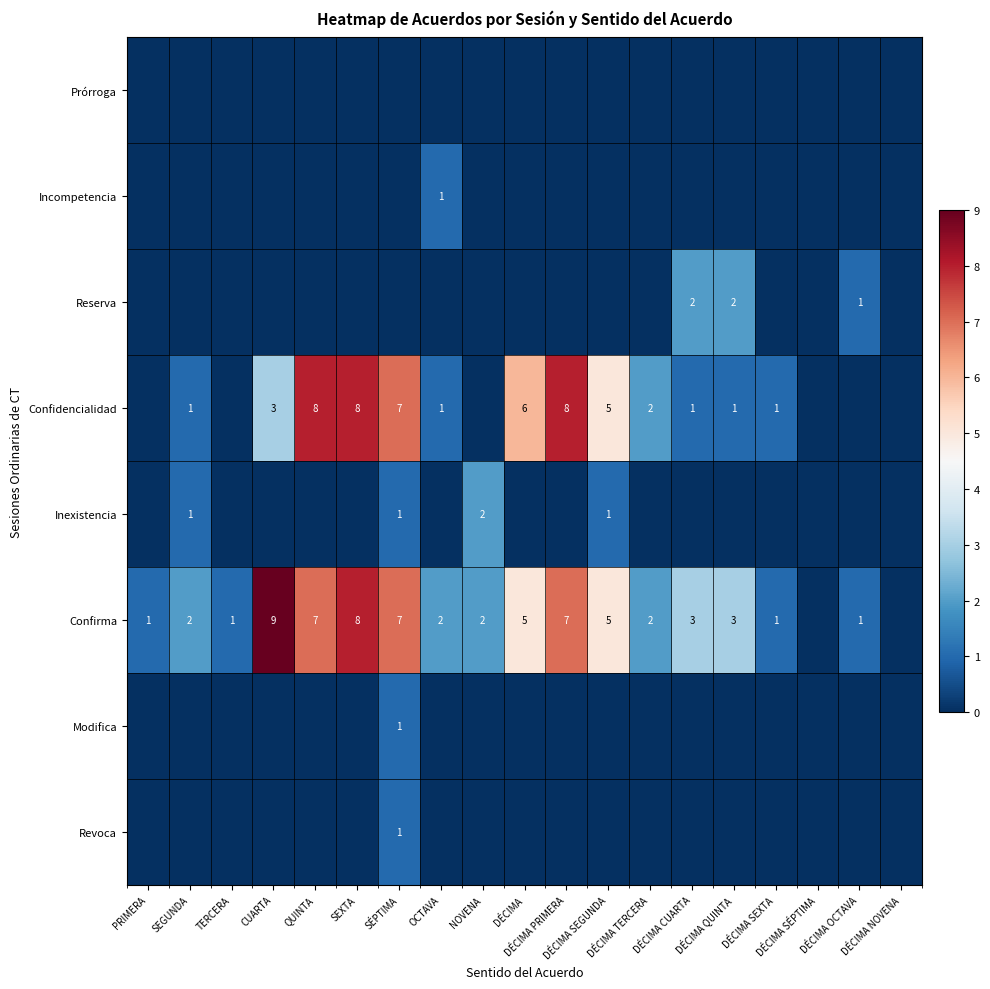

What is the sum of all Modifica values?

1